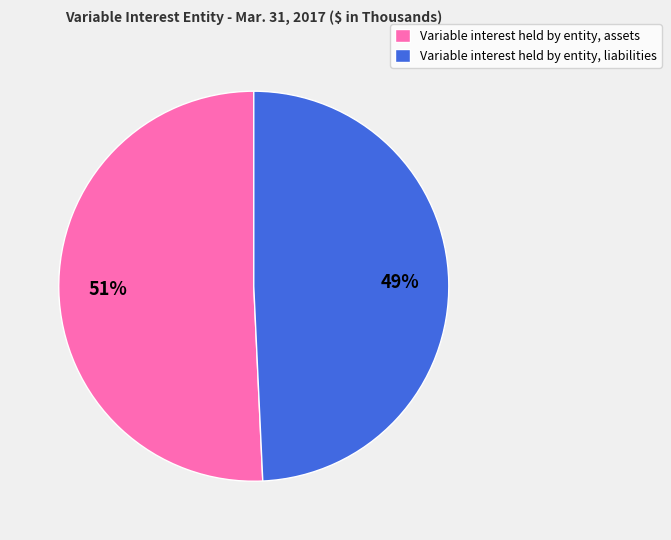

Combined, do Variable interest held by entity, liabilities and Variable interest held by entity, assets account for over 50%?

Yes